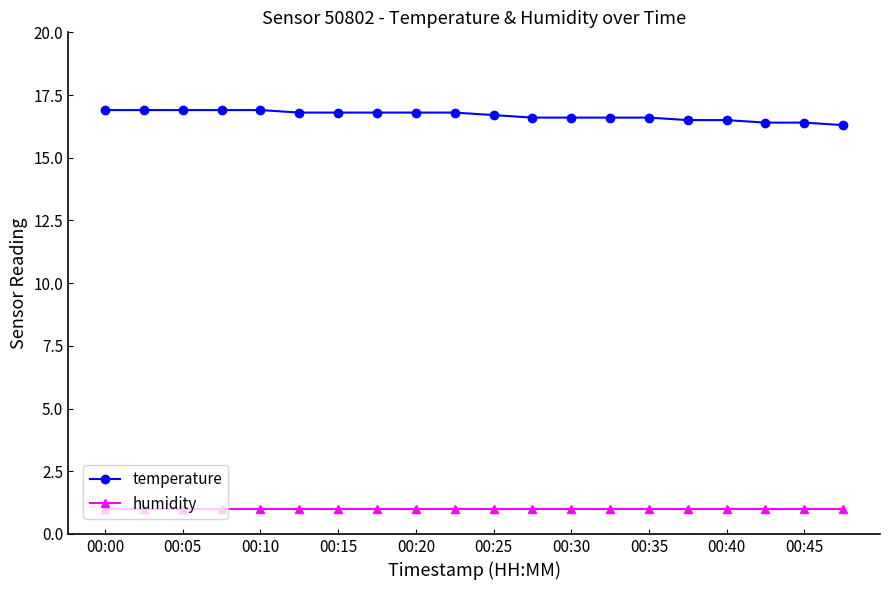

What is the value of the humidity point at the 14th from the left?

1.0